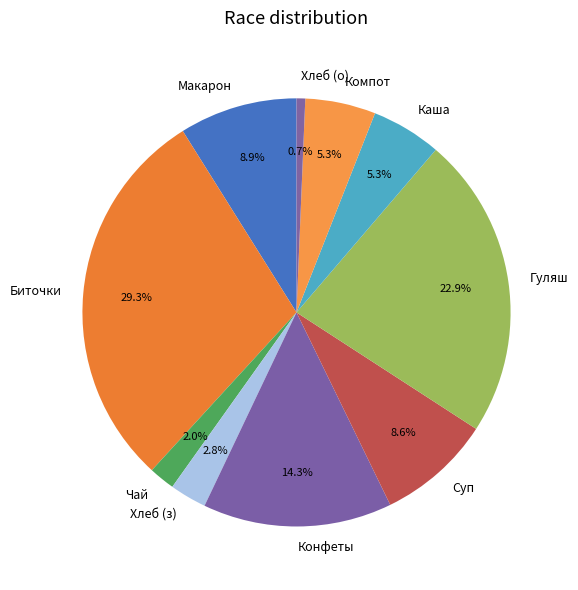

Which slice is the largest?

Биточки